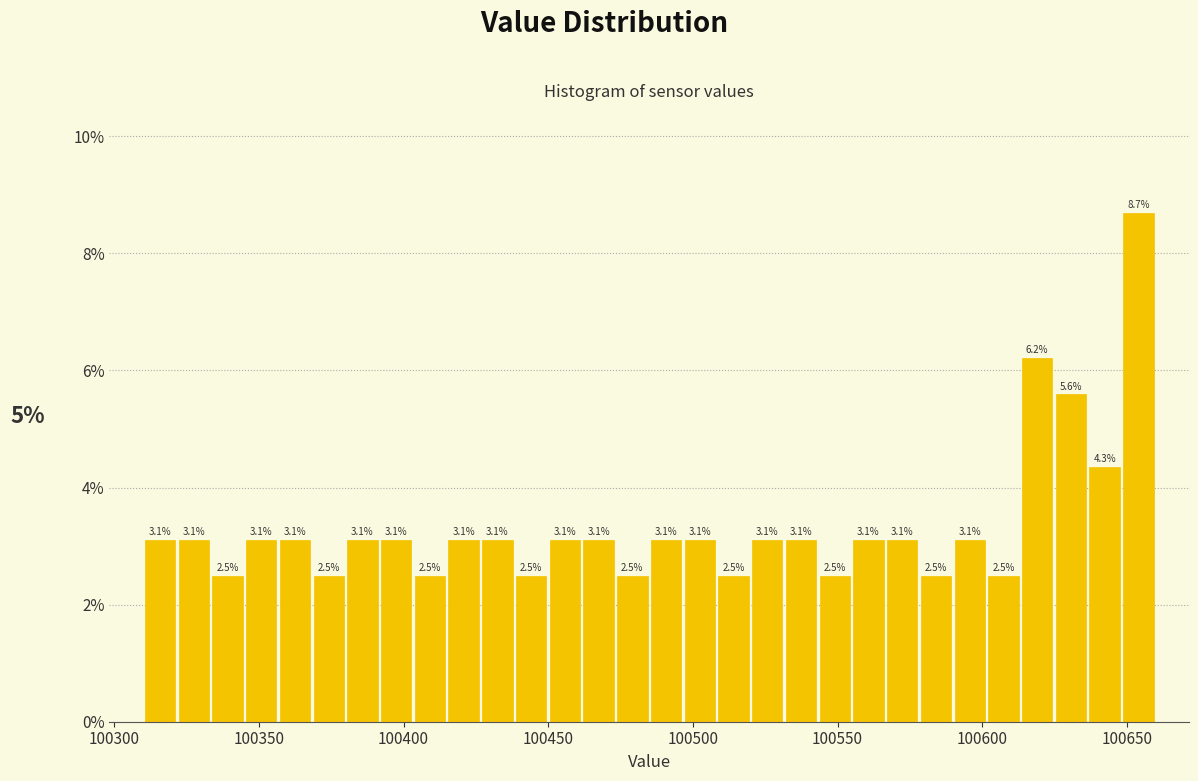

Read against the x-axis, roughly where is the centre of the tallest bar?

100655